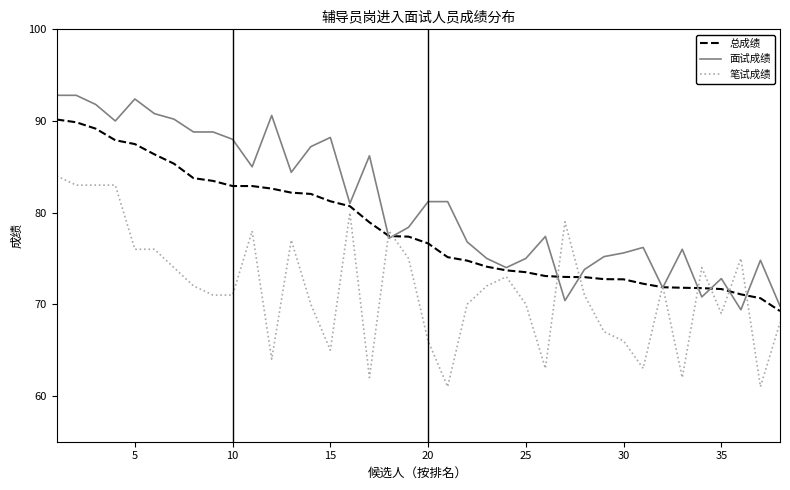

Which series has the largest total across all categories?

面试成绩